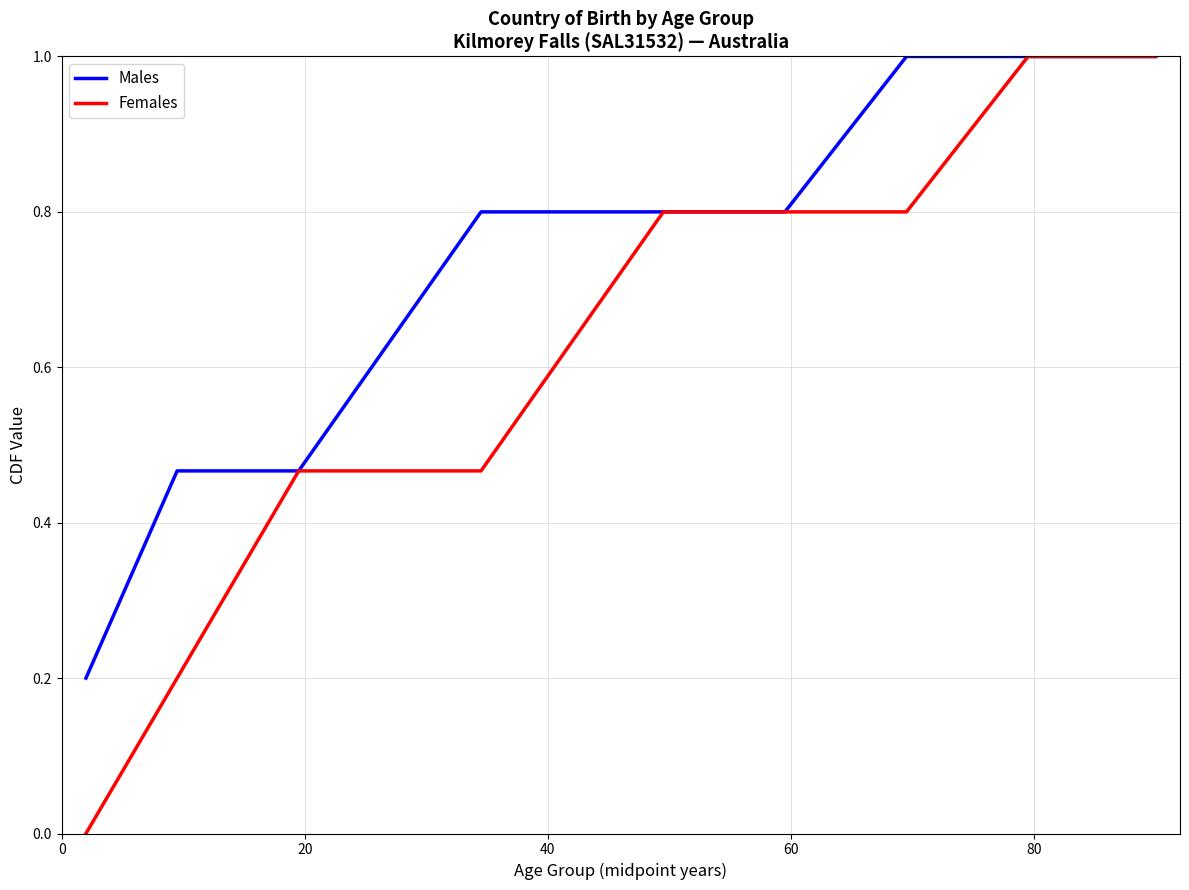

Which series has the widest spread of values?

Females